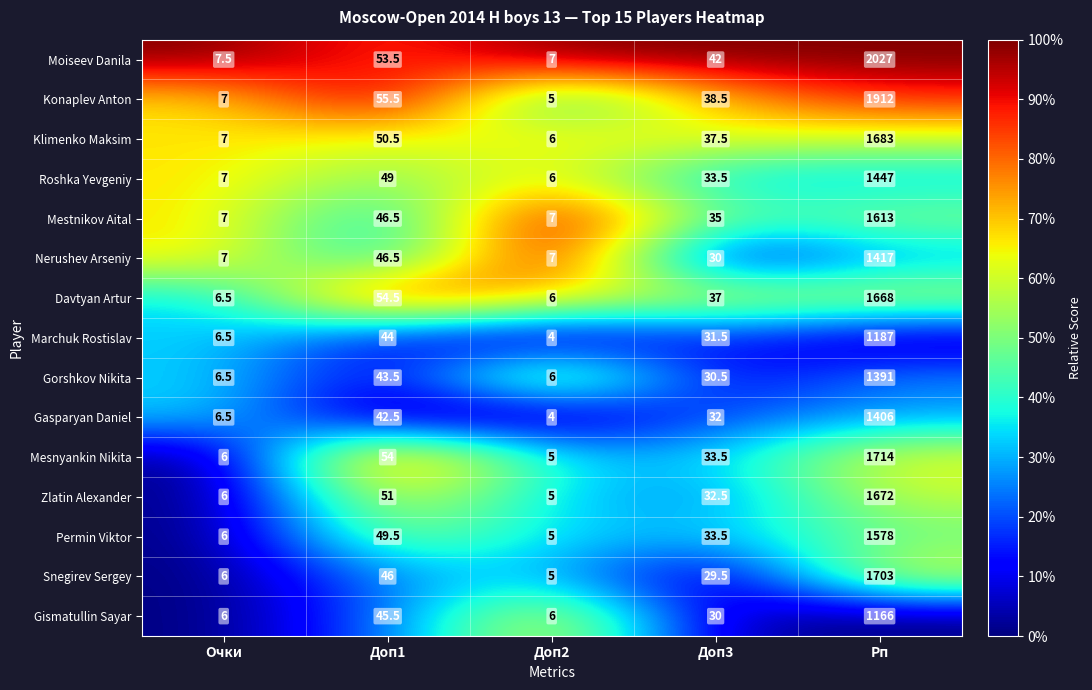

What is the difference between the Gorshkov Nikita values at Очки and Доп3?

24.0